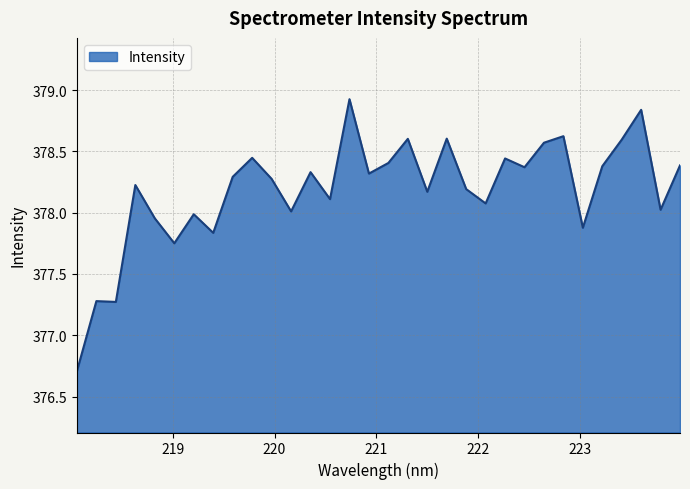

What is the minimum value shown in the chart?

376.7